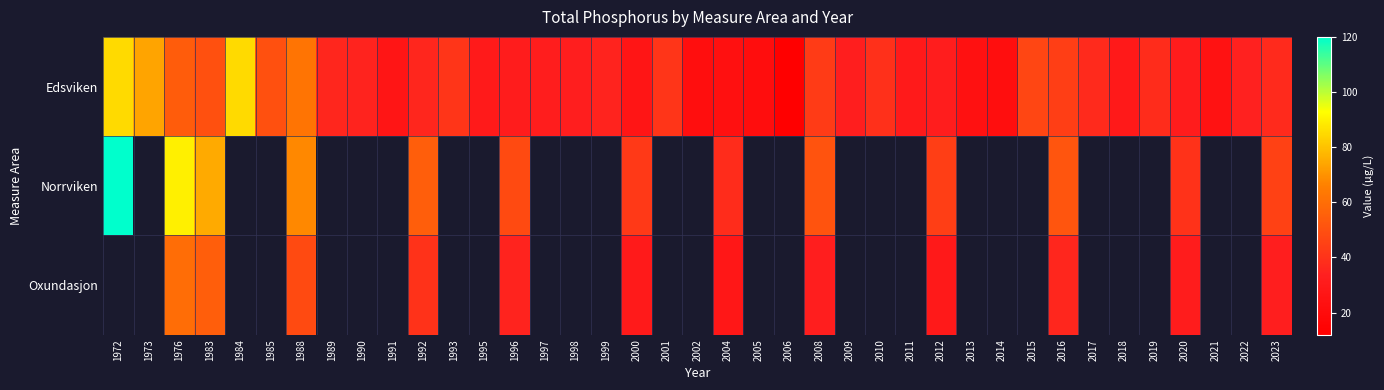

How many series are shown in this chart?

3